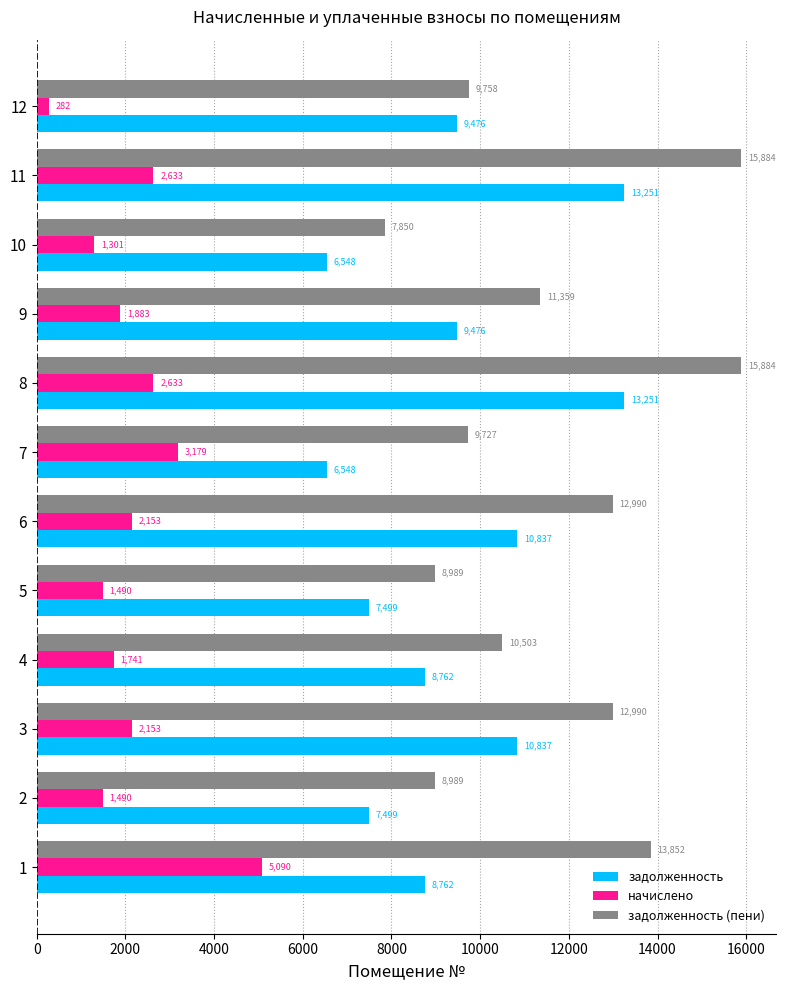

Which series changed the most between 3 and 9?

задолженность (пени)